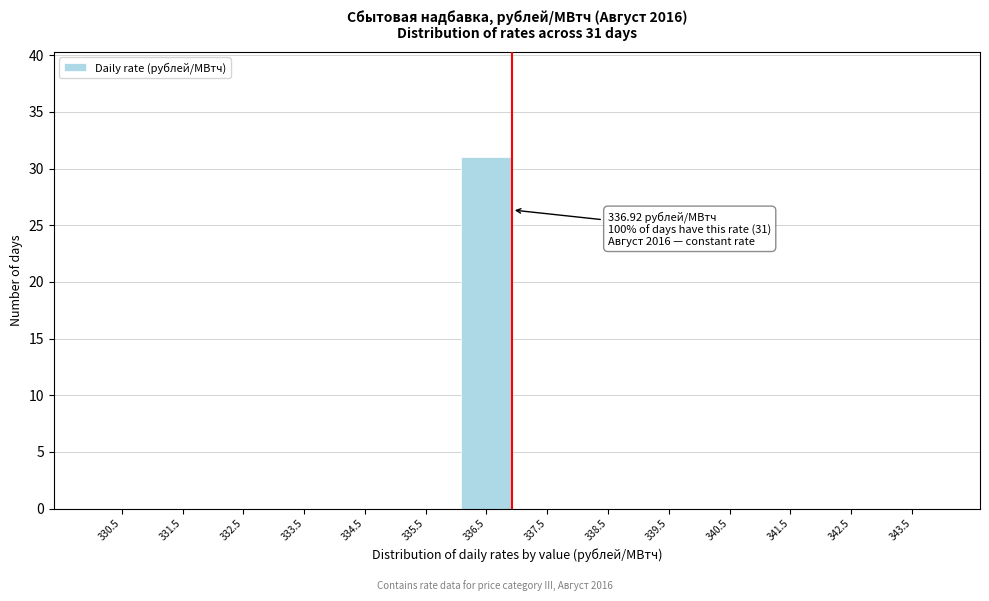

Which range on the x-axis has the tallest bar?

336 to 337